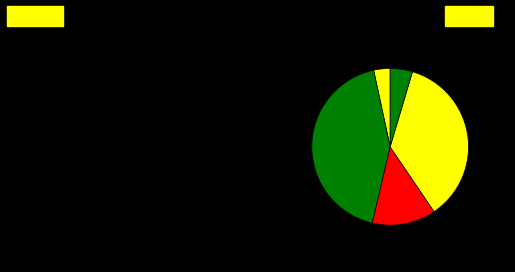

To the nearest percent, what is the average slice percentage?

20%